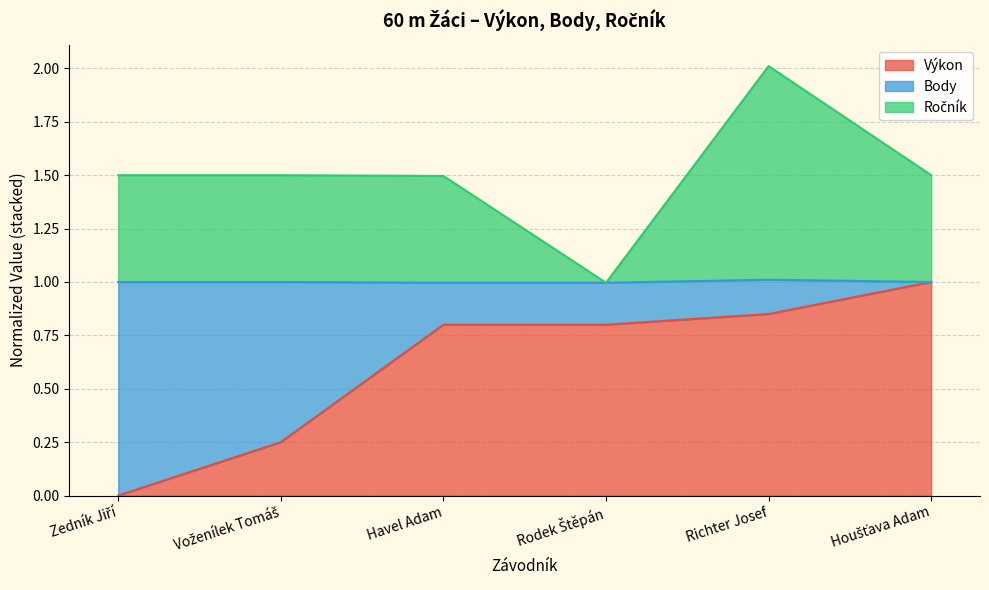

What is the difference between the highest and lowest values at Richter Josef?

1.2